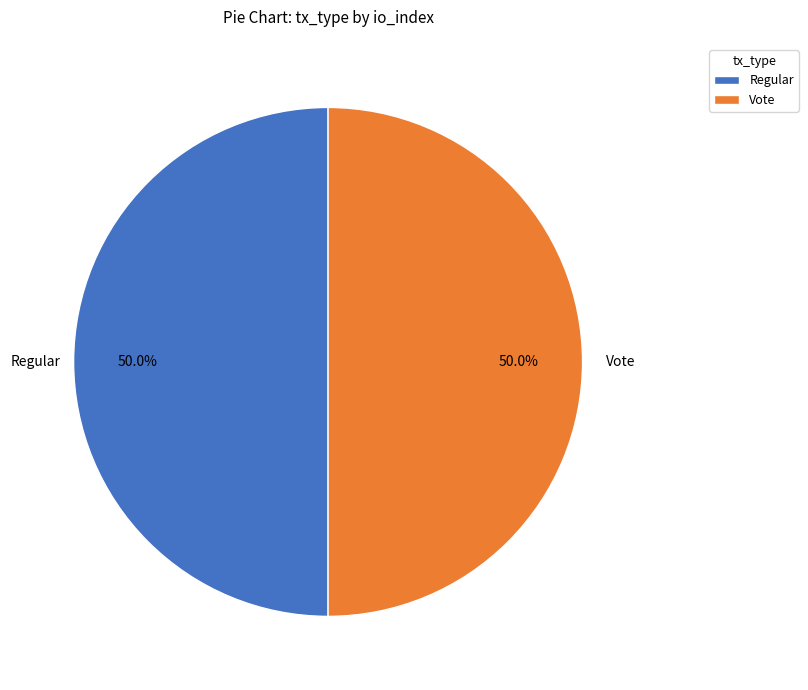

Approximately how many times larger is the value at Vote compared to Regular?

1.0